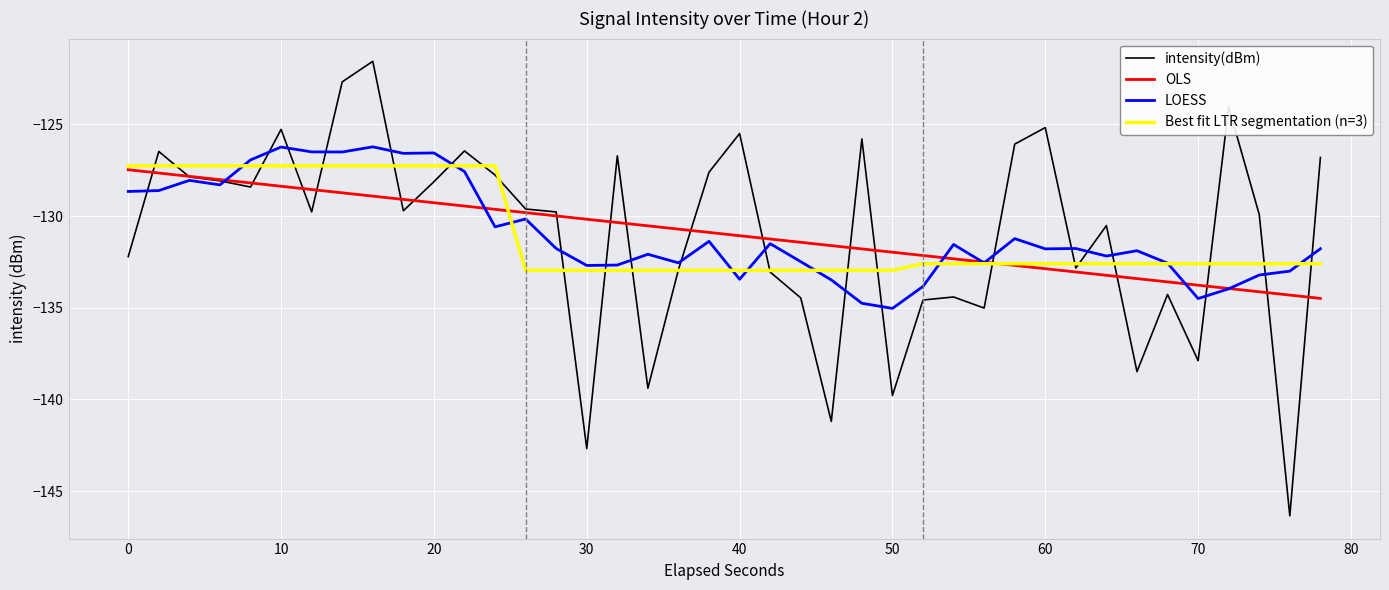

Is it true that OLS equals -132.9 at 60?

True